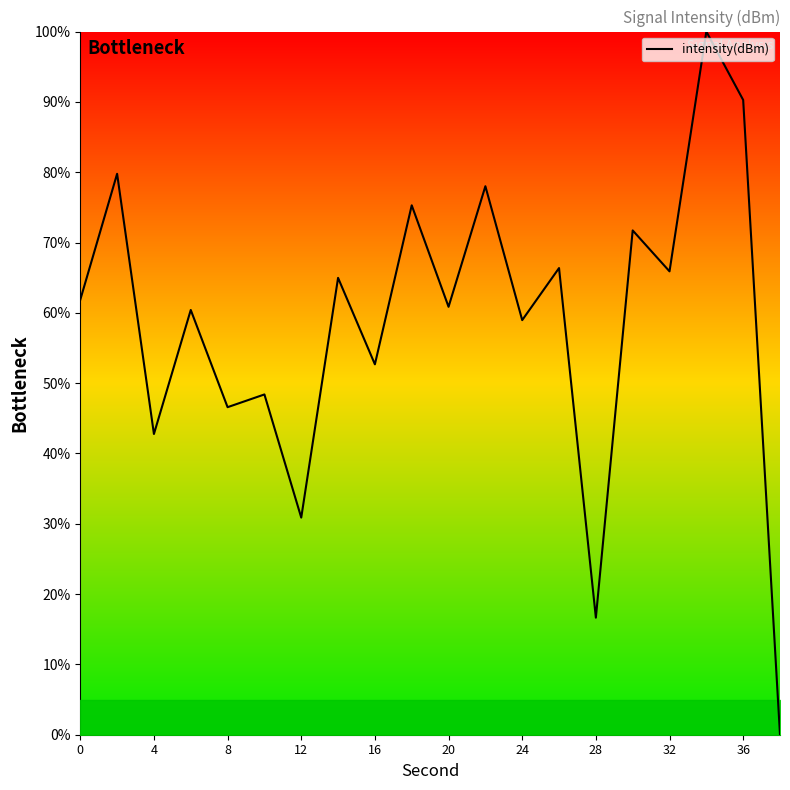

Count the number of data series in this chart.

1